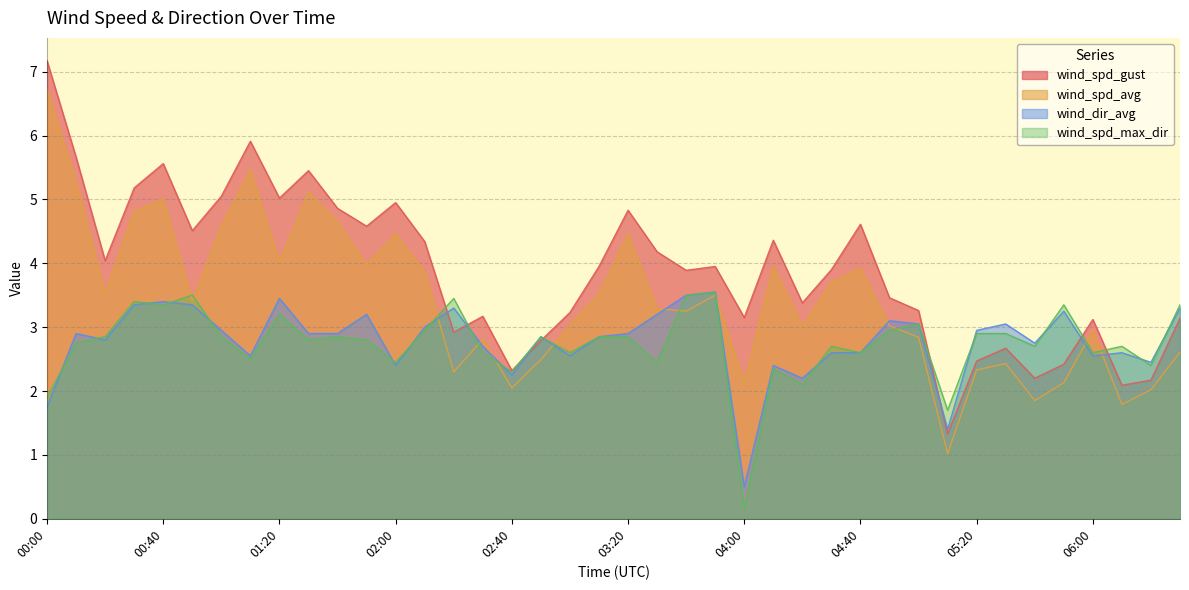

Which series ends up on top after the final intersection of wind_spd_max_dir and wind_spd_gust?

wind_spd_max_dir